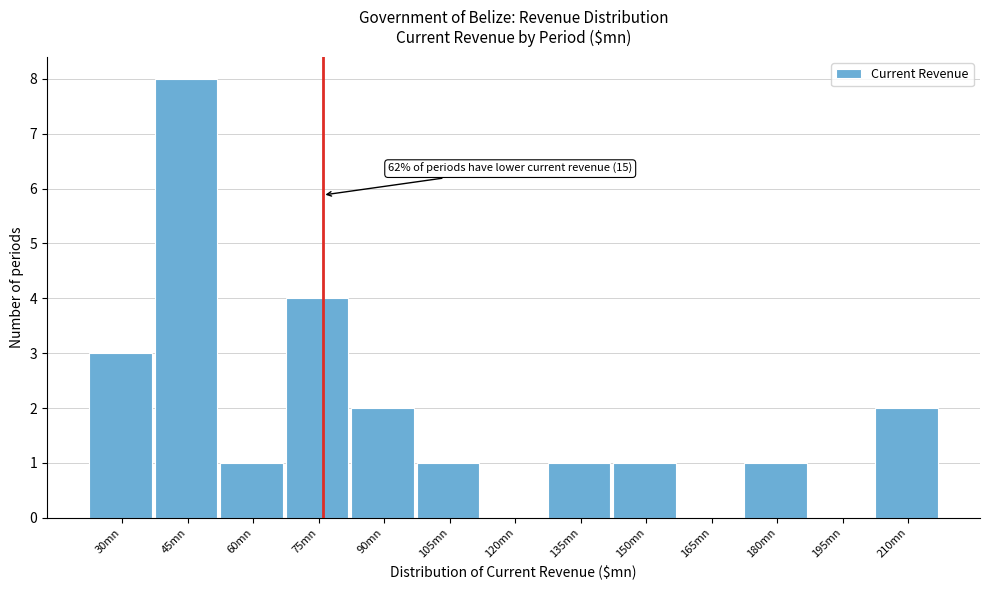

Reading left to right, what are all the values shown in this chart?

30mn=3	45mn=8	60mn=1	75mn=4	90mn=2	105mn=1	120mn=0	135mn=1	150mn=1	165mn=0	180mn=1	195mn=0	210mn=2